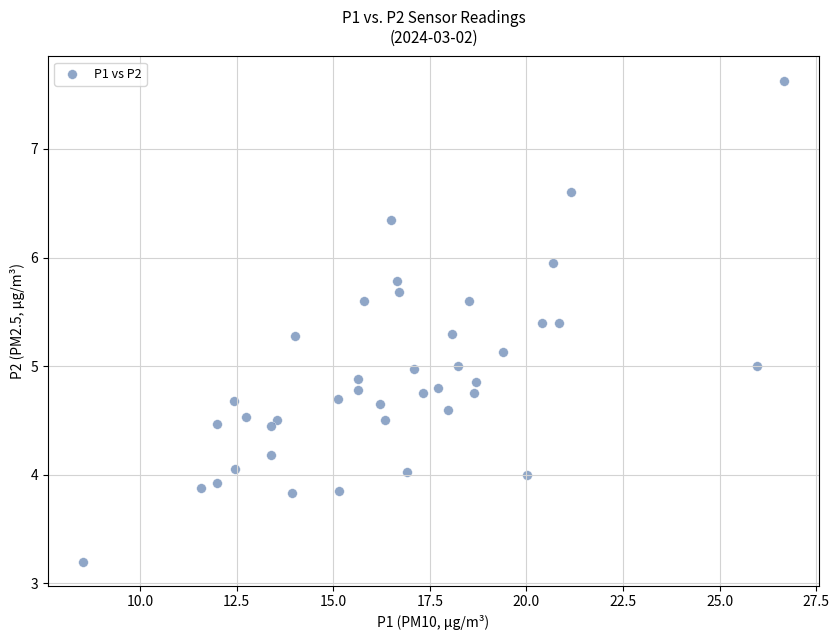

What is the range of X values (max minus min)?

18.2